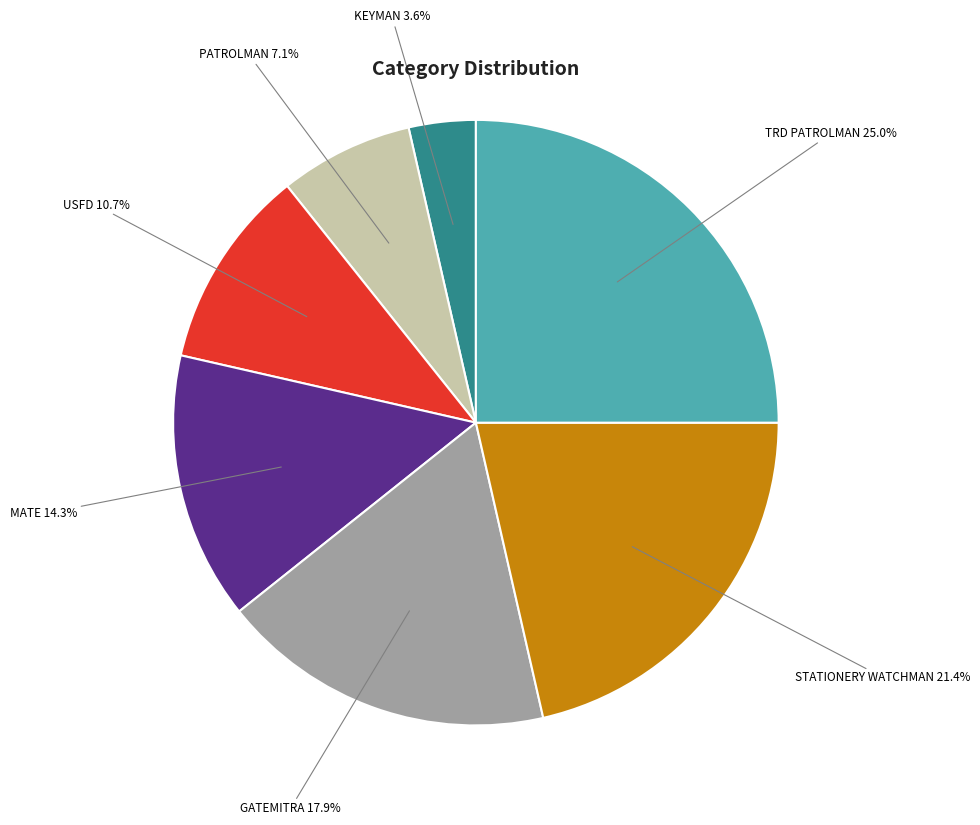

What is the ratio of the value at MATE 14.3% to the value at TRD PATROLMAN 25.0%?

0.6